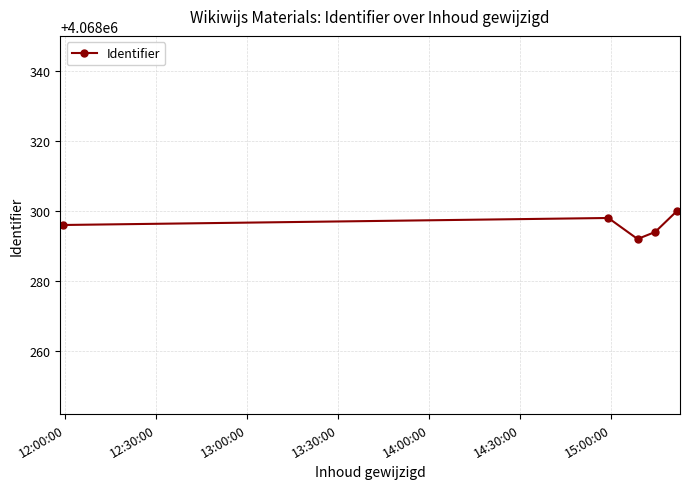

Reading right to left, list all the values displayed in this chart.

4068300	4068294	4068292	4068298	4068296